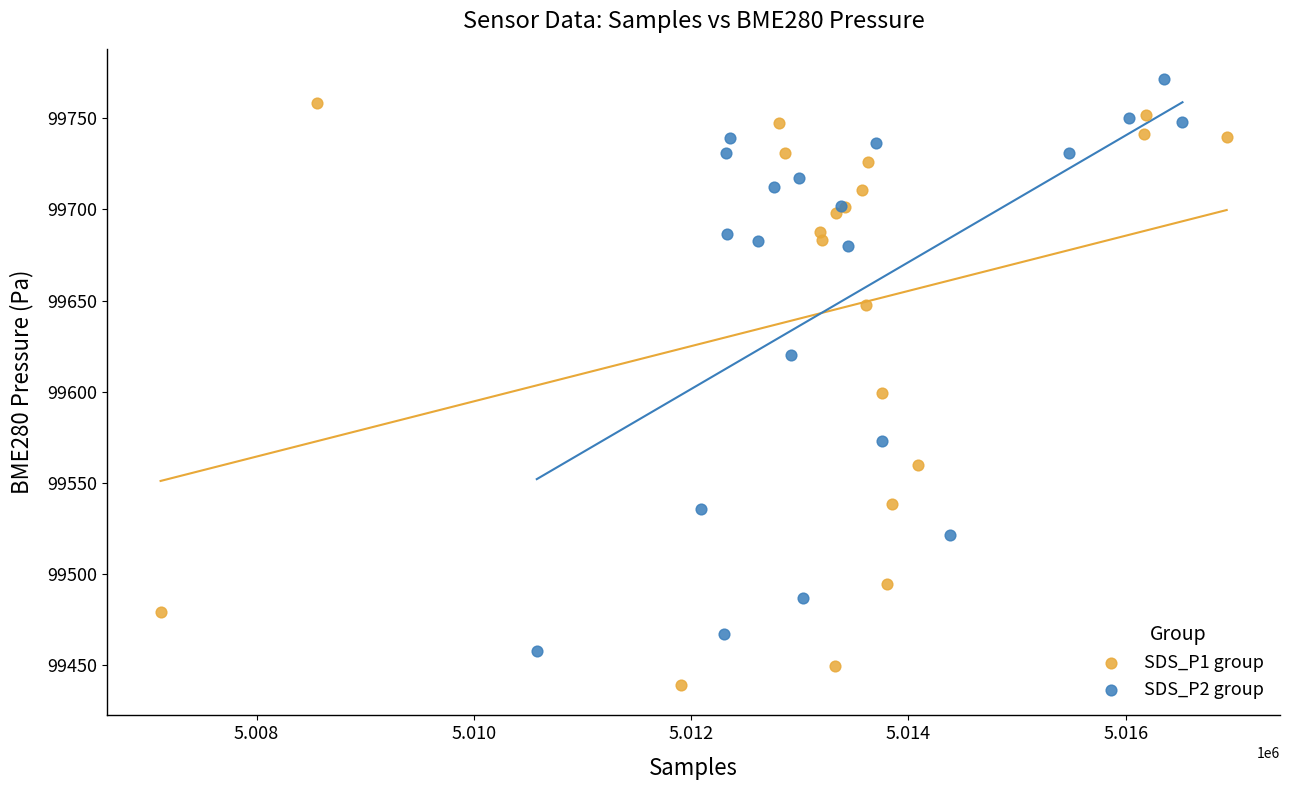

Which series contains the lowest Y value?

SDS_P1 group